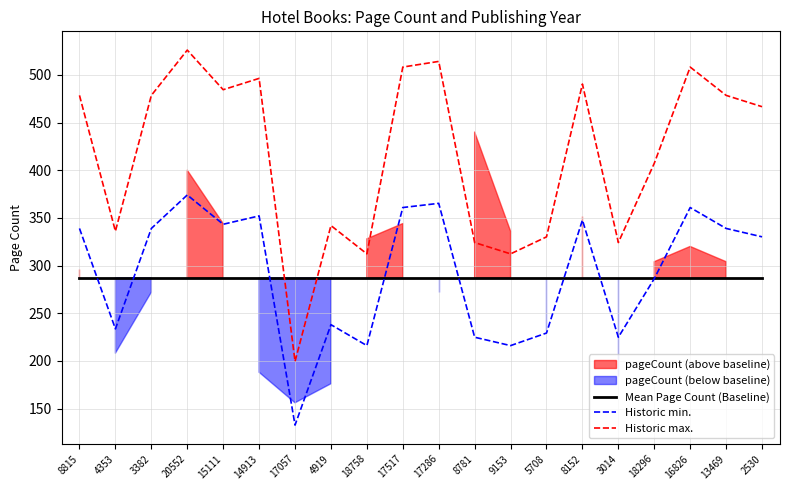

The value of Historic max. at 8815 is 478.5. True or false?

True